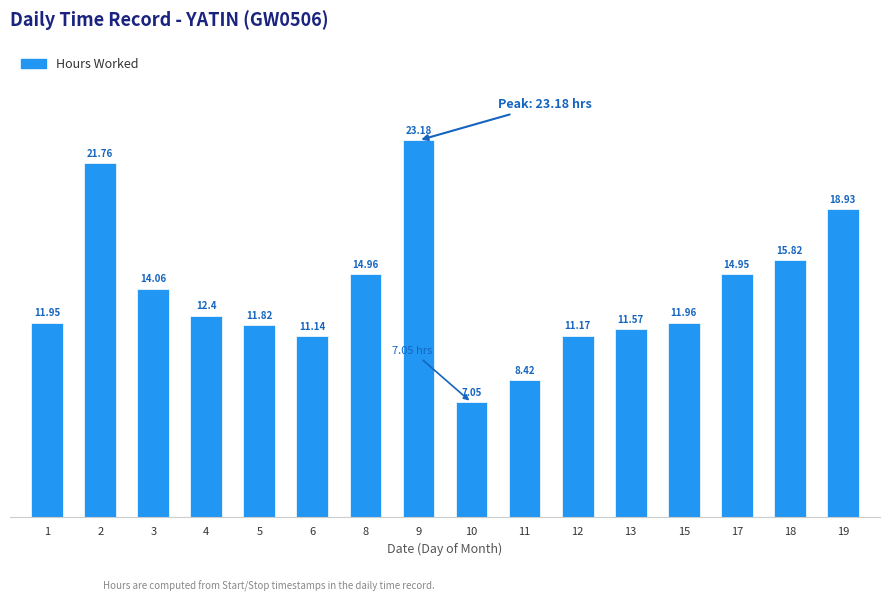

Which has a higher value, 5 or 12?

5